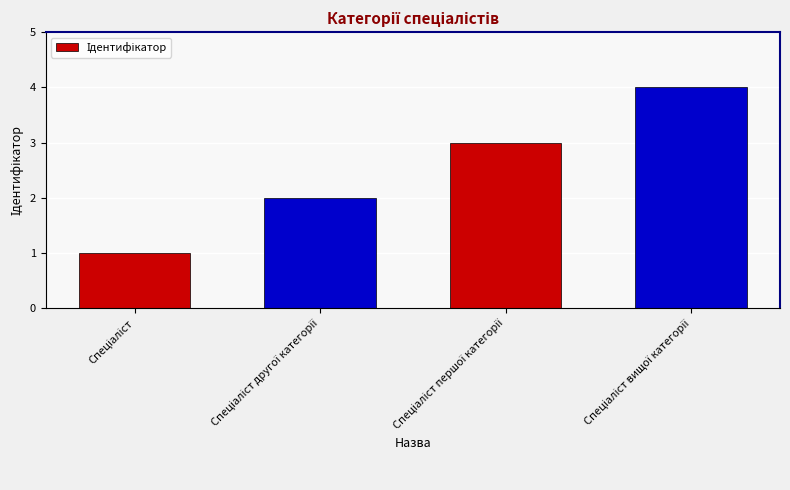

What is the greatest value displayed?

4